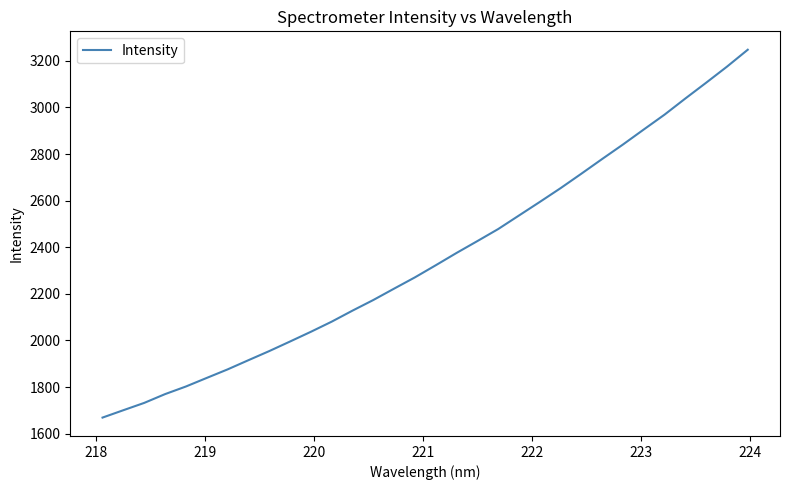

What is the greatest value displayed?

3247.5